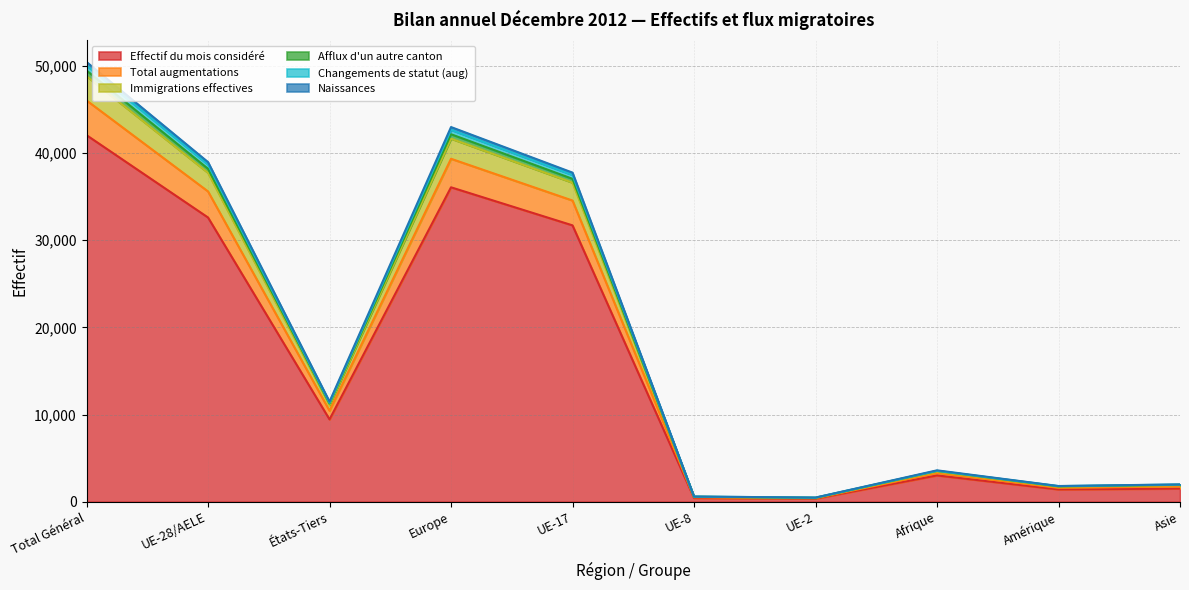

What are all the series names shown in the legend?

Effectif du mois considéré, Total augmentations, Immigrations effectives, Afflux d'un autre canton, Changements de statut (aug), Naissances